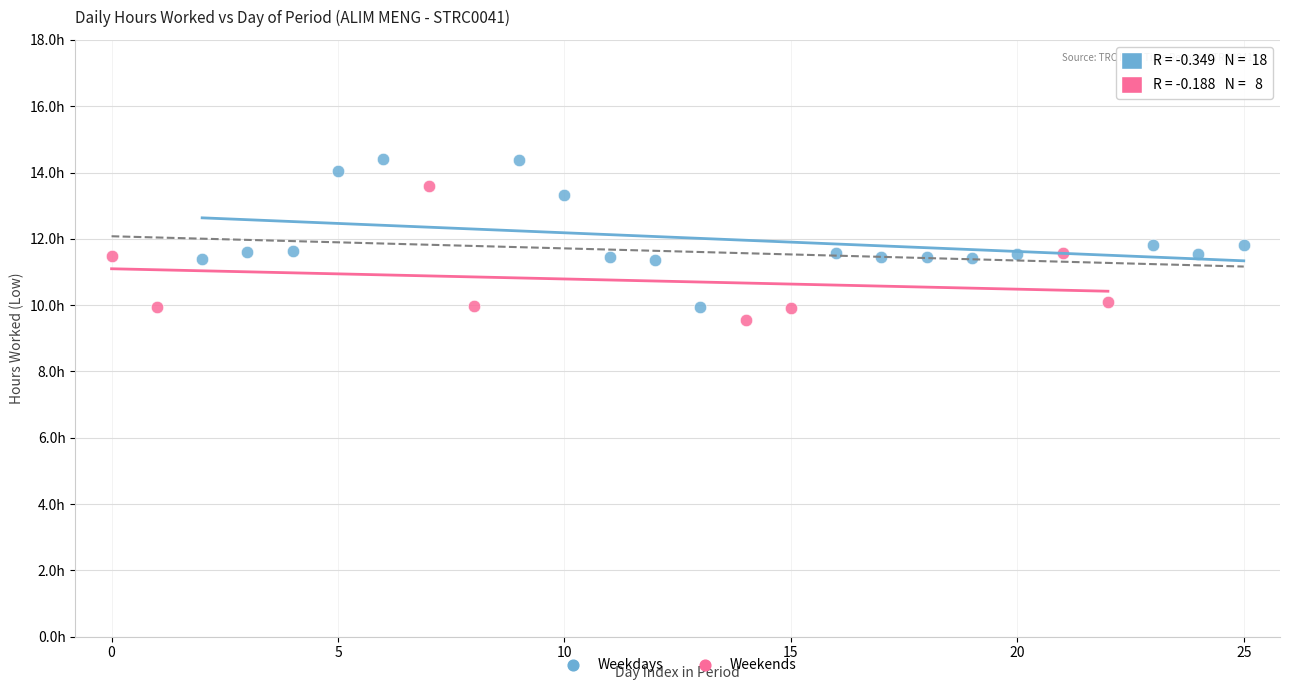

What are all the series names shown in the legend?

Weekdays, Weekends